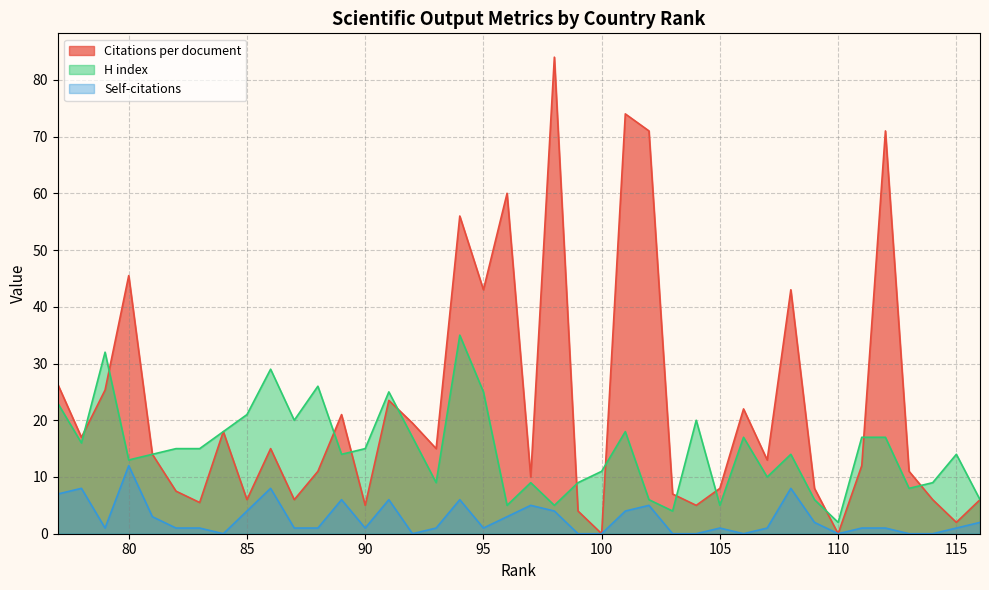

Does the chart display data point markers on the line(s)?

No